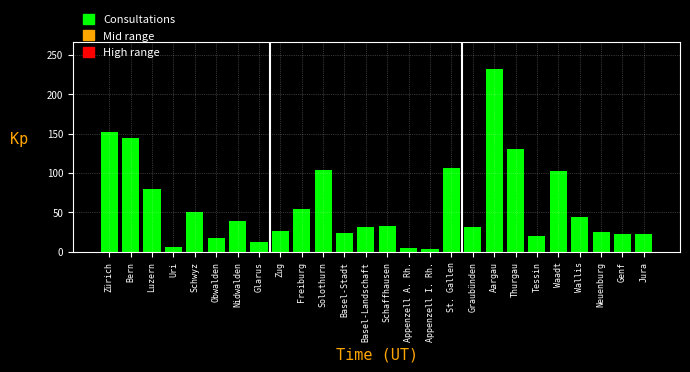

What is the difference between the second highest and minimum values?

148